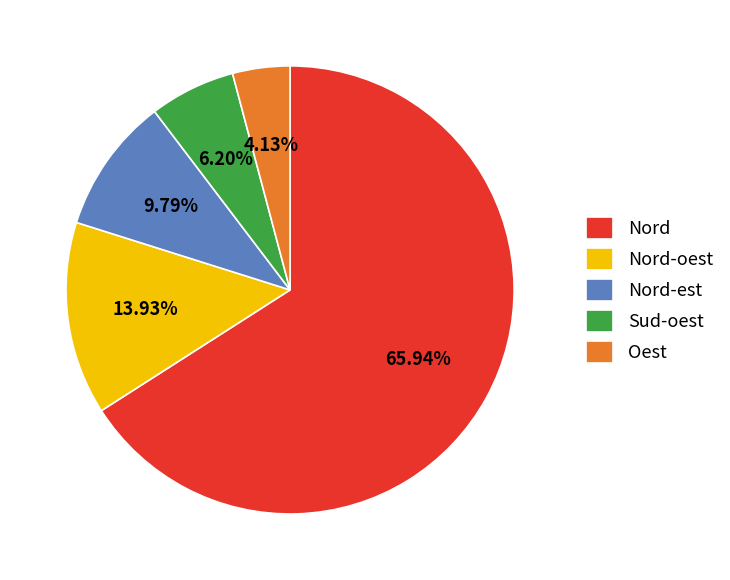

To the nearest percent, what is the difference between the largest and smallest slice percentages?

62%